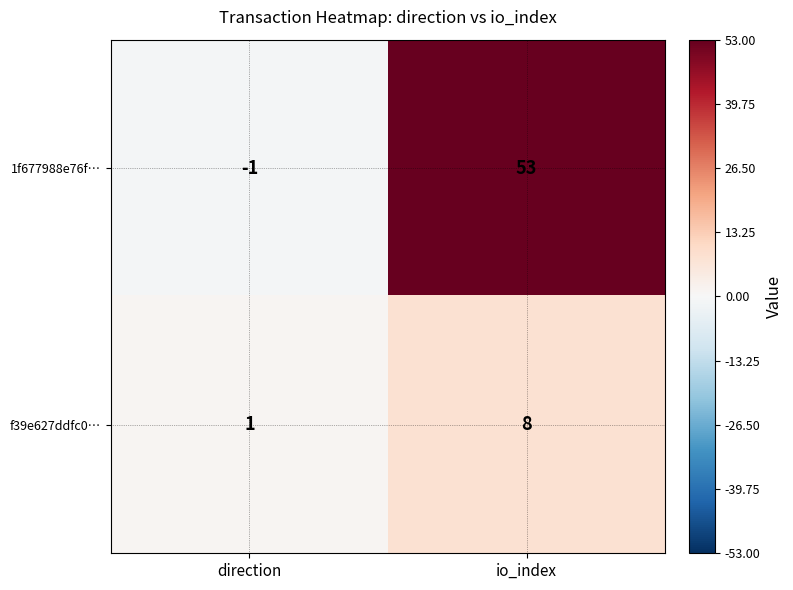

Read the f39e627ddfc0… value at io_index.

8